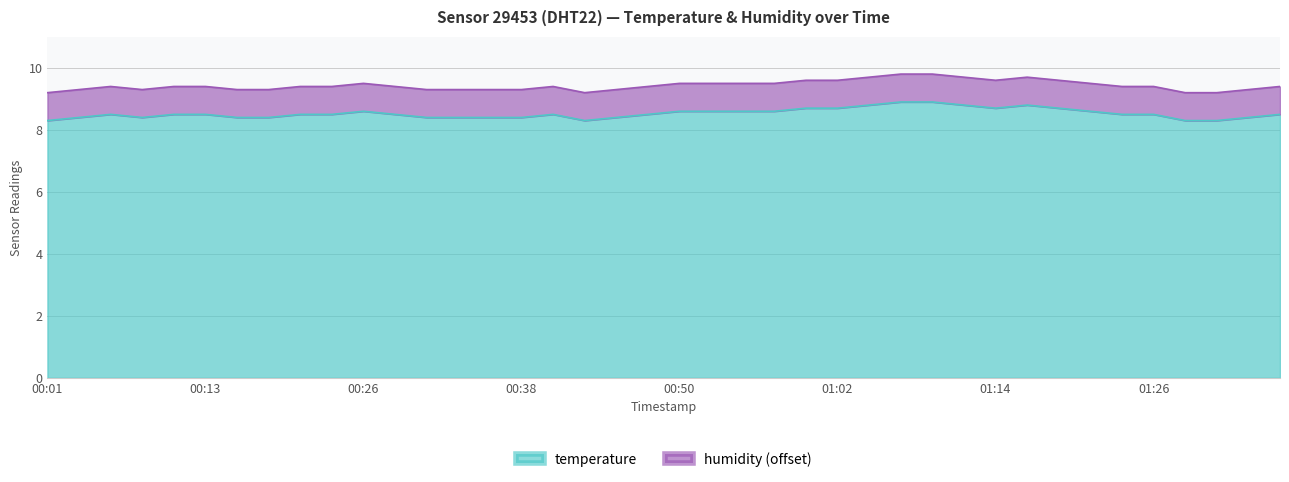

What is the value of the 12th point from the left?

8.5